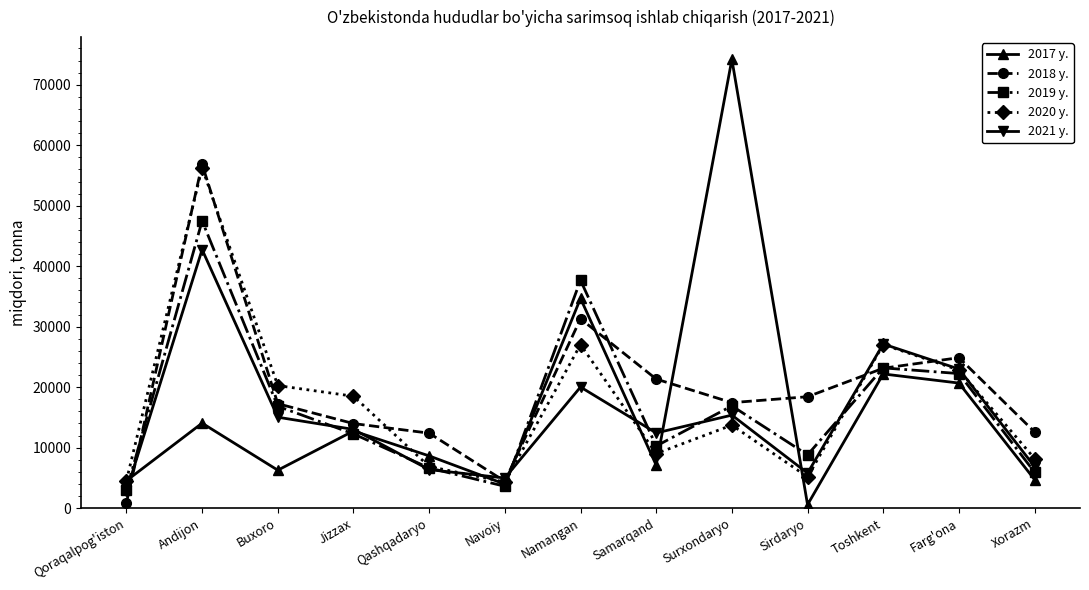

What is the difference between the maximum and minimum values in the 2020 y. series?

51983